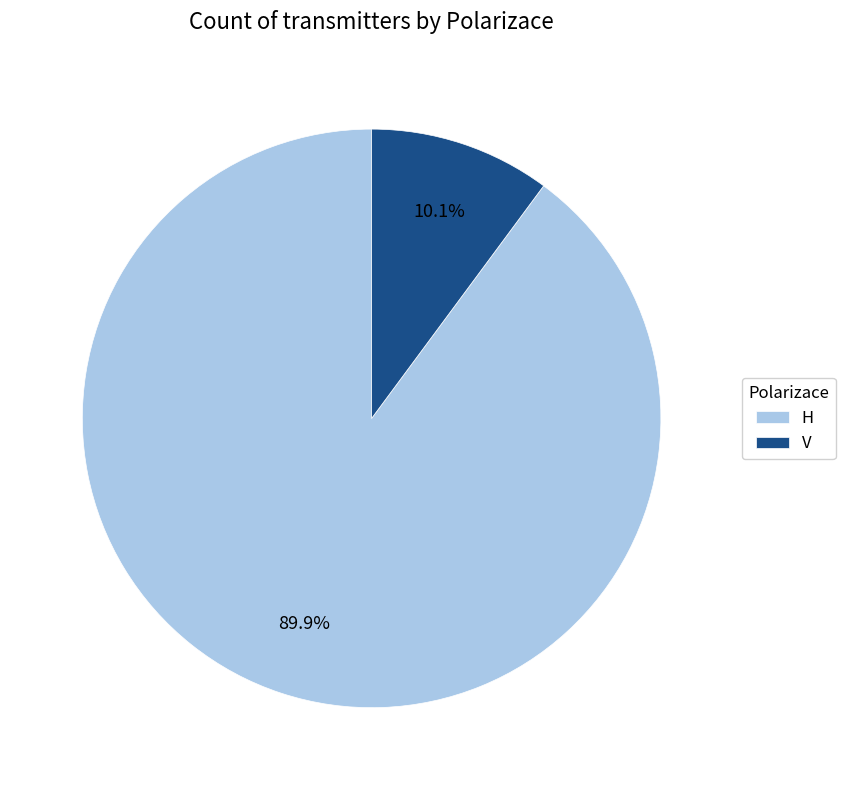

What is the majority slice?

H